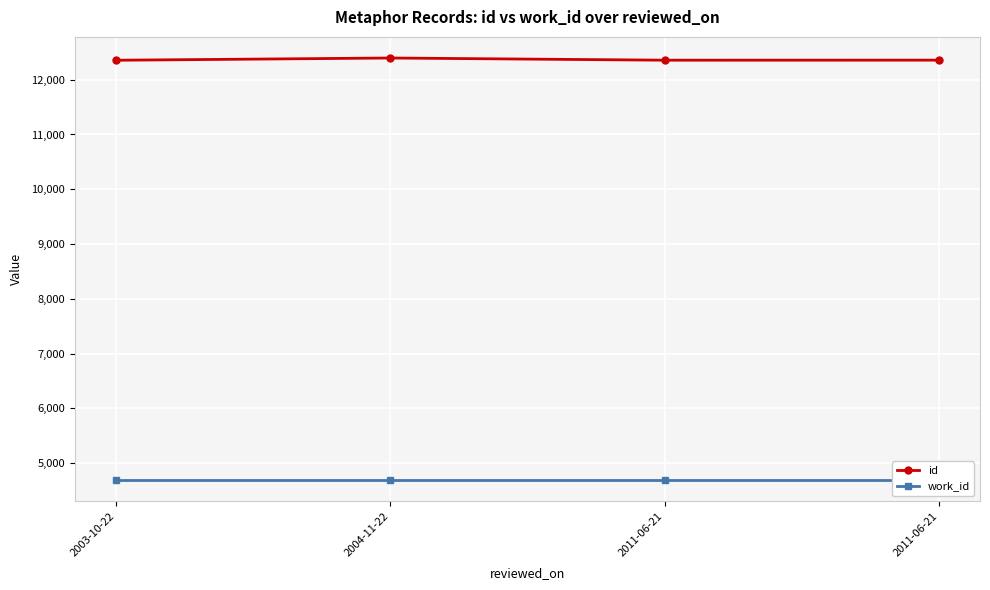

What is the value of the work_id point at the 4th from the left?

4685